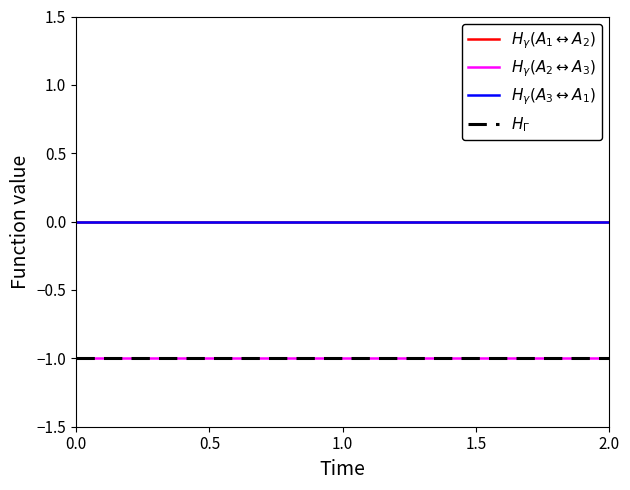

Does the chart display data point markers on the line(s)?

No